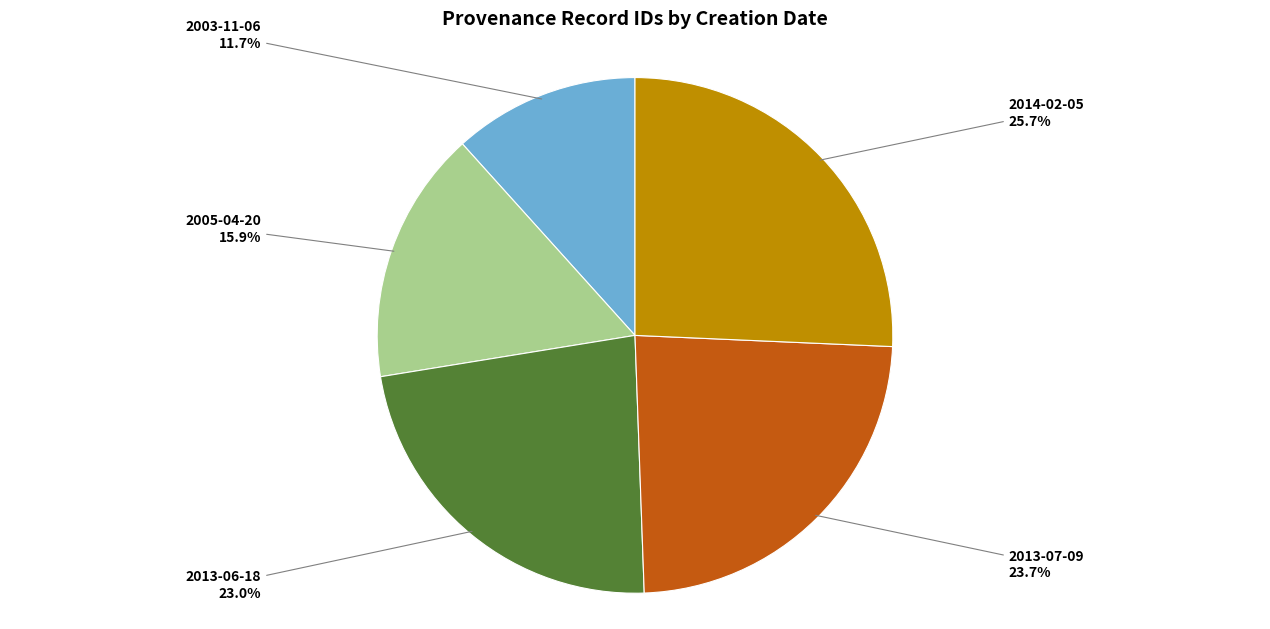

Is 2005-04-20 the majority of the pie?

No